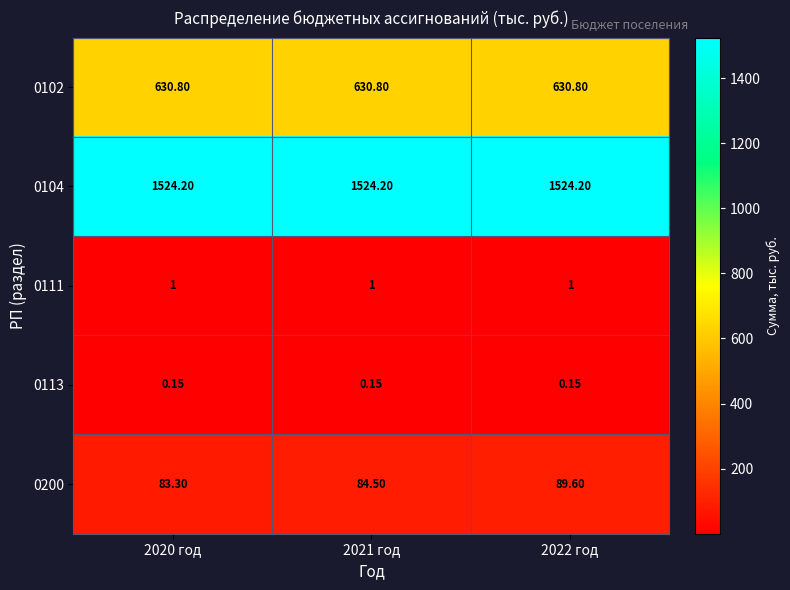

Which series has the widest spread of values?

0200